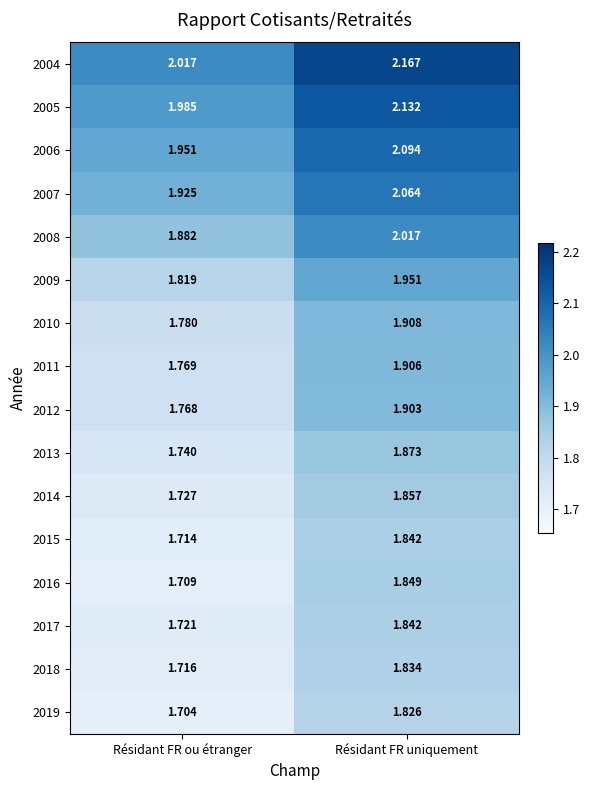

List the labels in order of 2014 value, largest first.

Résidant FR uniquement, Résidant FR ou étranger